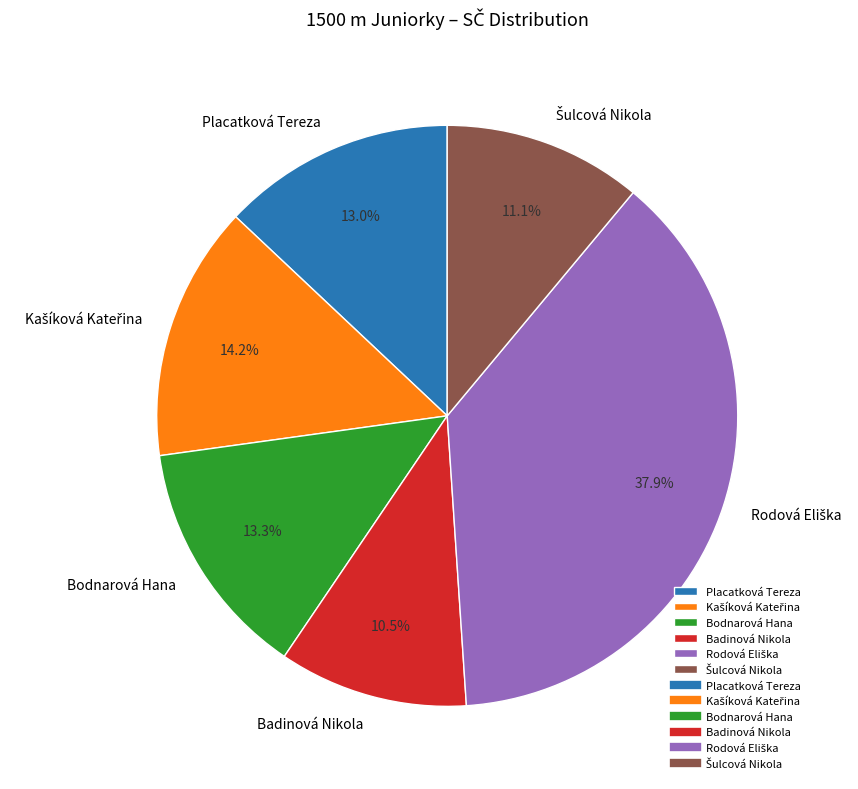

Does any single category account for the majority?

No